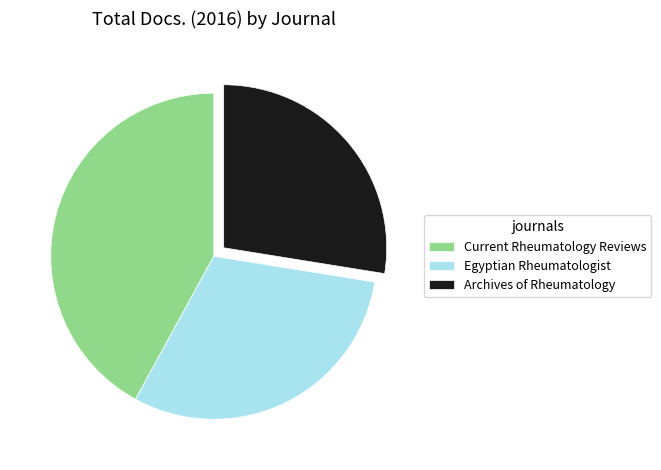

Which slice is the largest?

Current Rheumatology Reviews